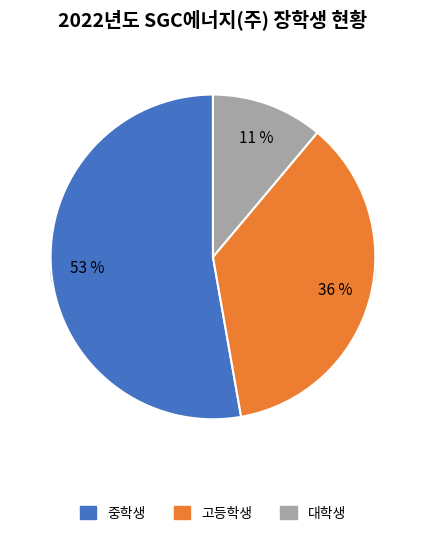

To the nearest percent, what is the difference between the largest and smallest slice percentages?

42%